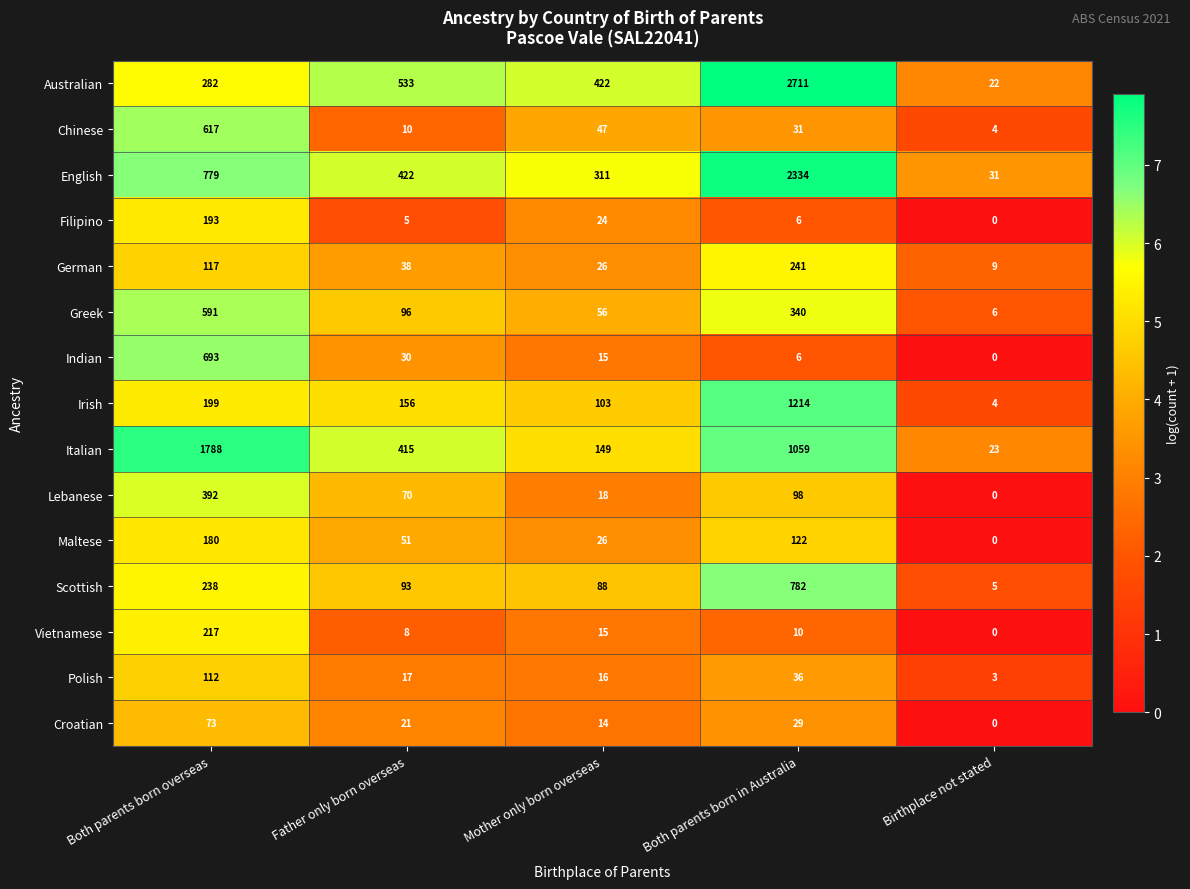

How many categories are shown in the chart?

5